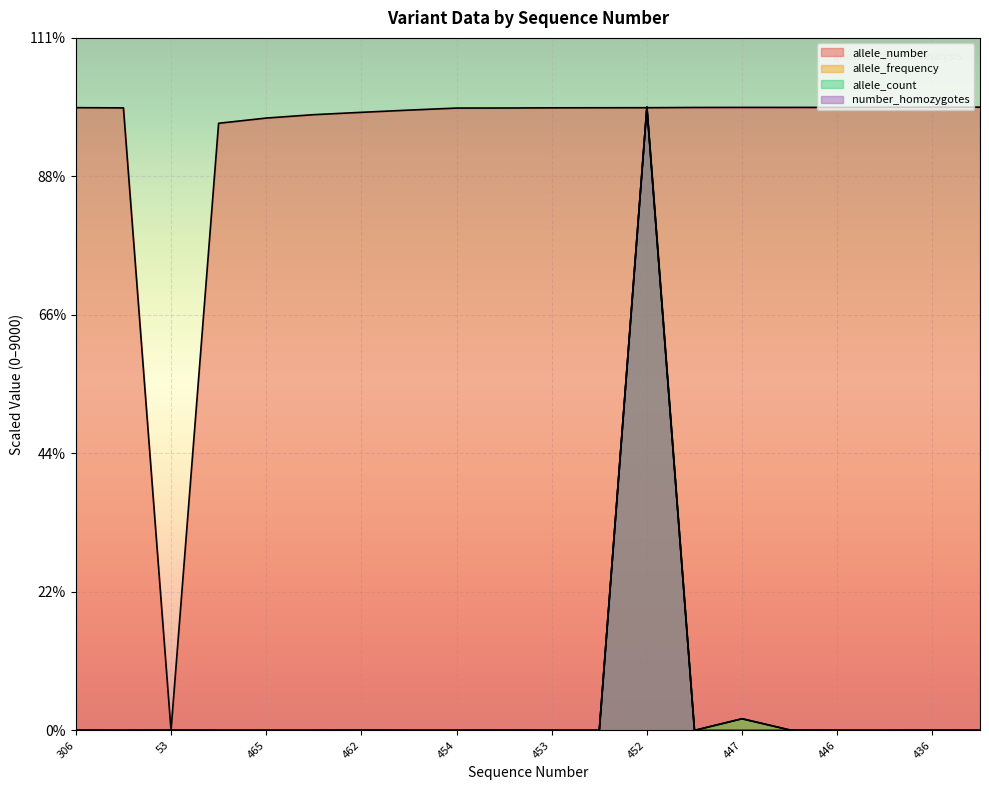

The allele_number series shows 6053.2 at 465. True or false?

False